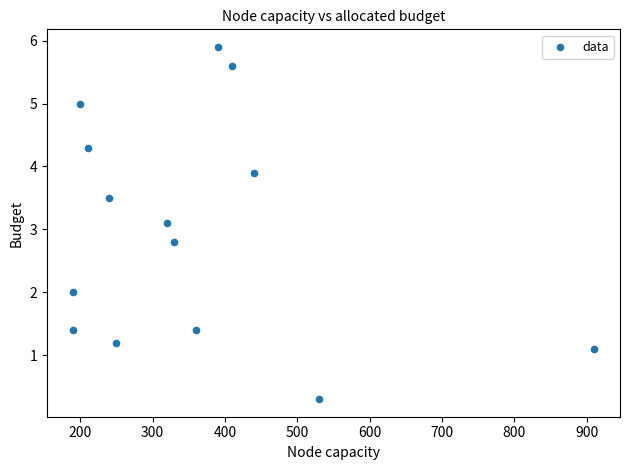

What is the range of X values (max minus min)?

720.0